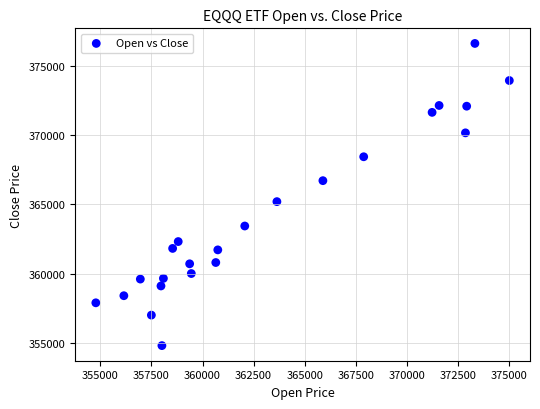

What Y value in the scatter plot is closest to 365700?

365188